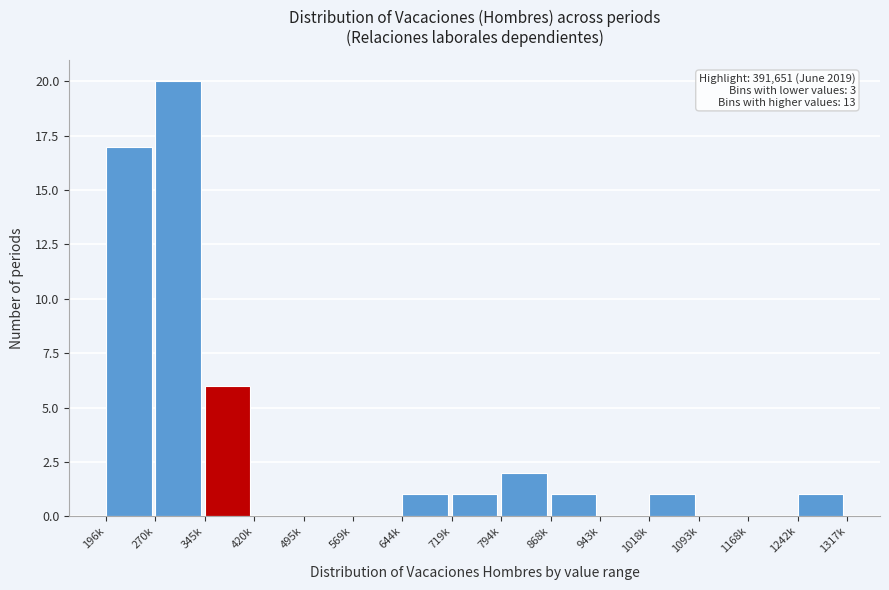

Reading right to left, extract all data points from this chart.

1242k=1	1168k=0	1093k=0	1018k=1	943k=0	868k=1	794k=2	719k=1	644k=1	569k=0	495k=0	420k=0	345k=6	270k=20	196k=17